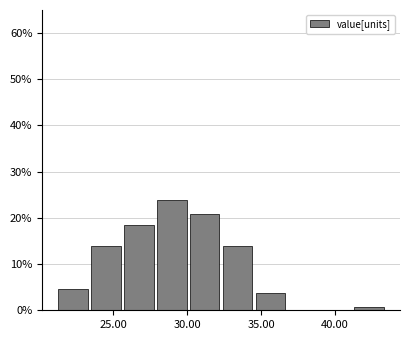

Over which range of the x-axis is the bar tallest?

28.0 to 30.0